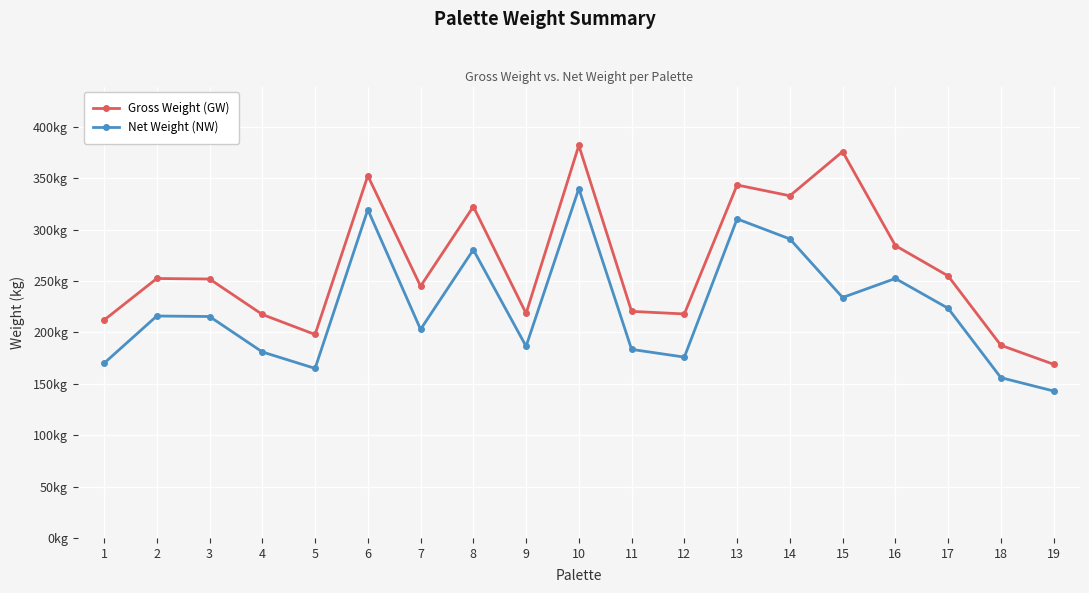

True or false: Gross Weight (GW) and Net Weight (NW) cross at least once.

False